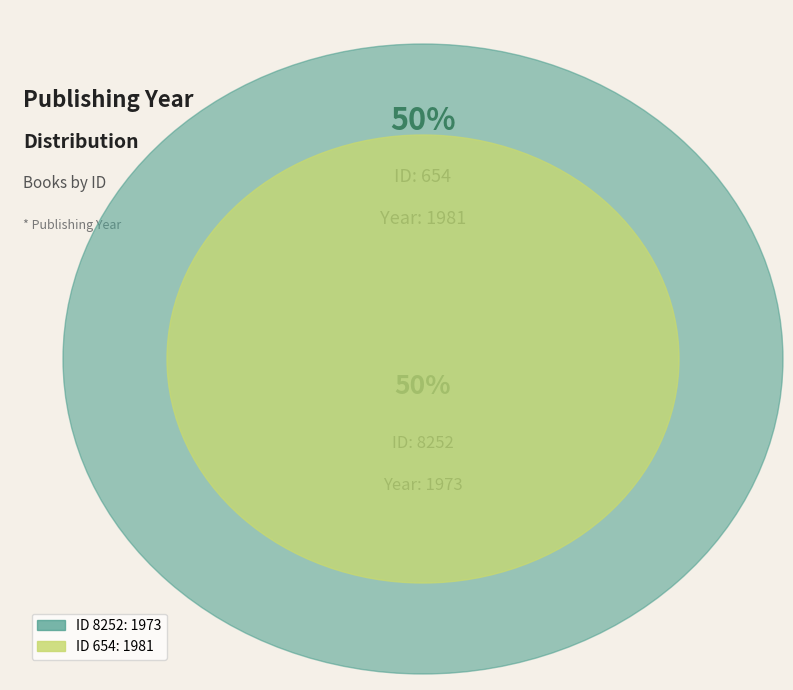

How many segments does this pie chart have?

2